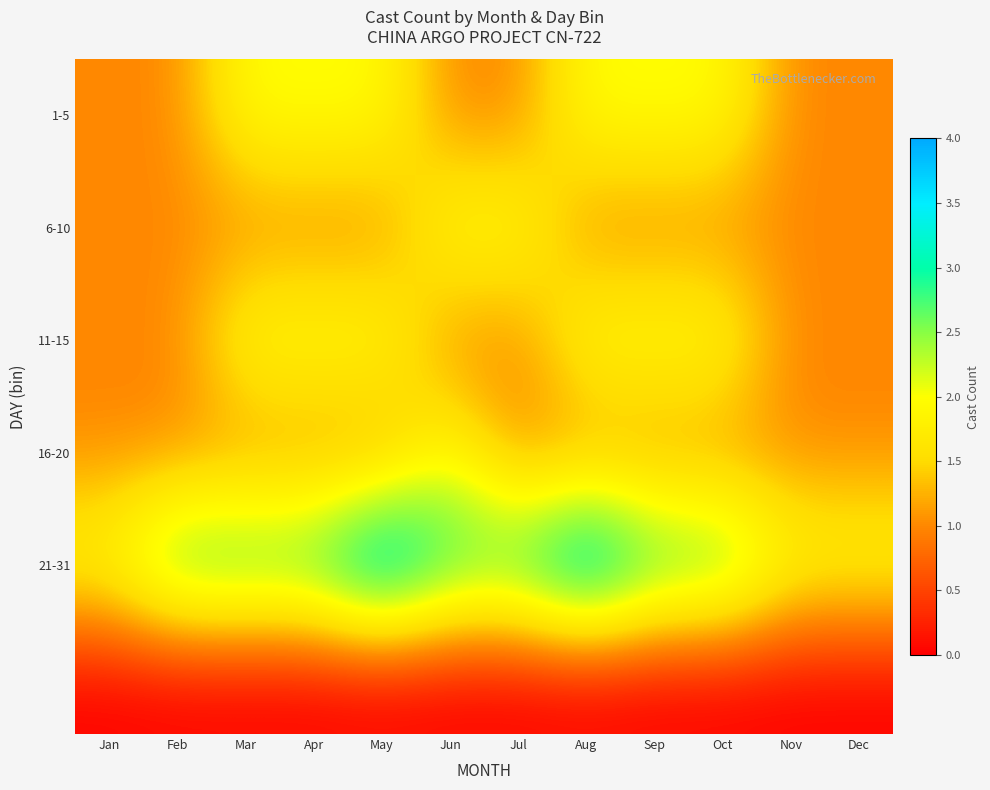

What is the difference between the highest and lowest values at Aug?

4